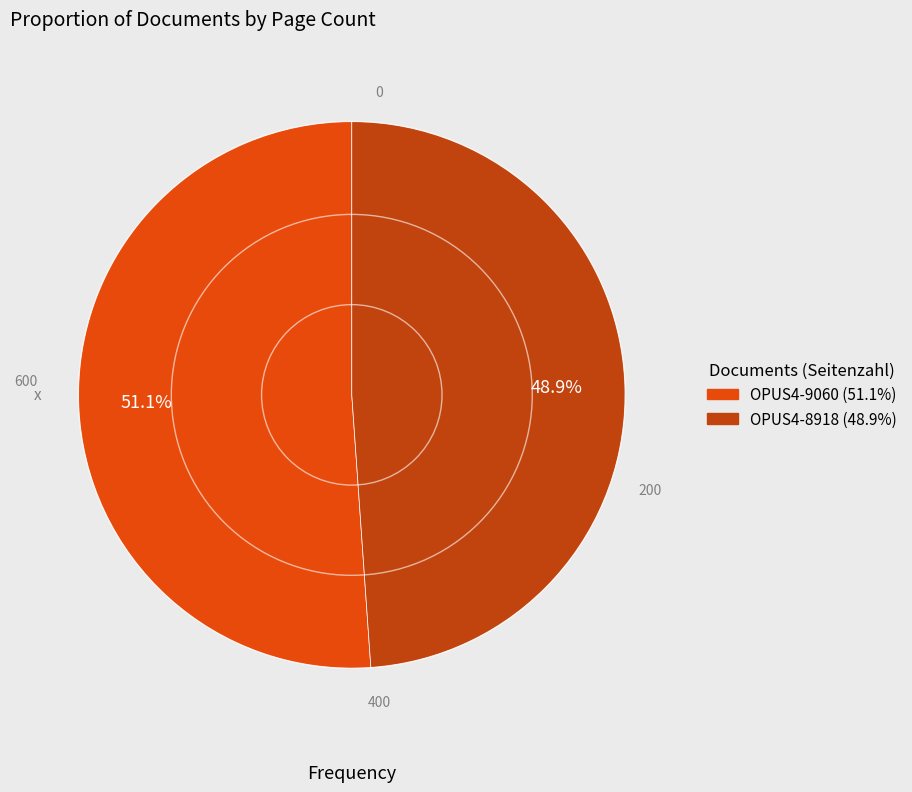

Combined, what portion of the pie is OPUS4-9060 and OPUS4-8918?

100.0%